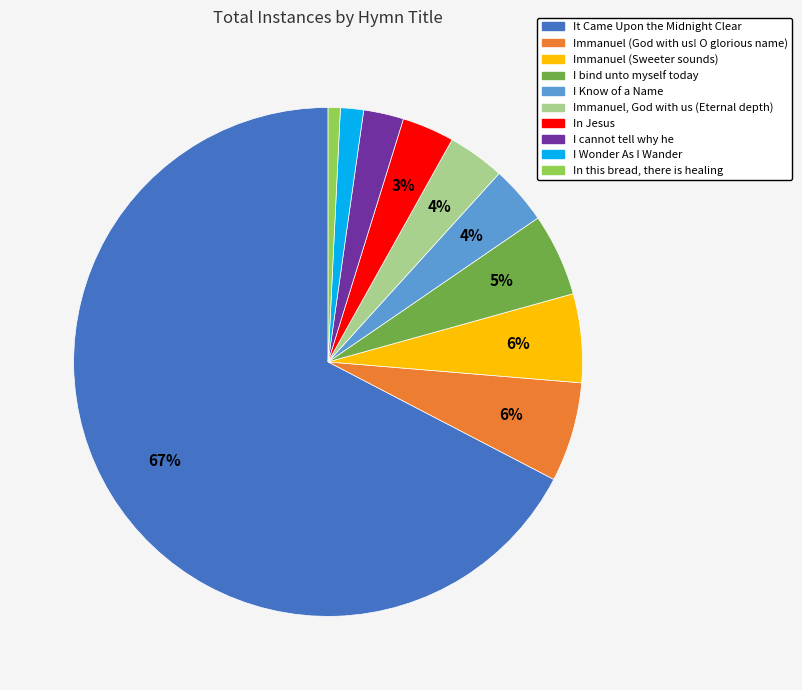

Does It Came Upon the Midnight Clear account for over 50% of the chart?

Yes